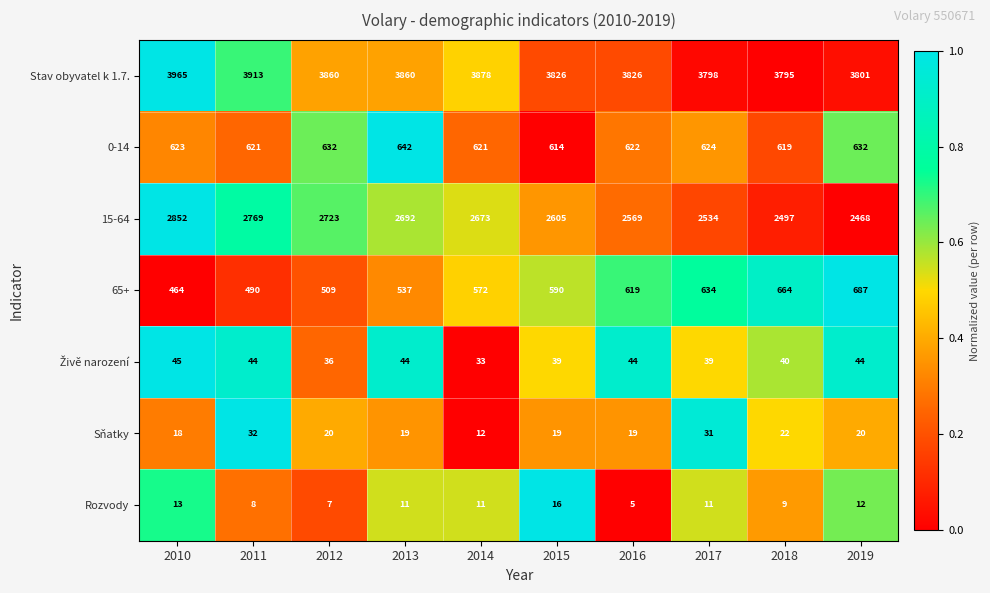

Read the Rozvody value at 2019, to the nearest 10.

10